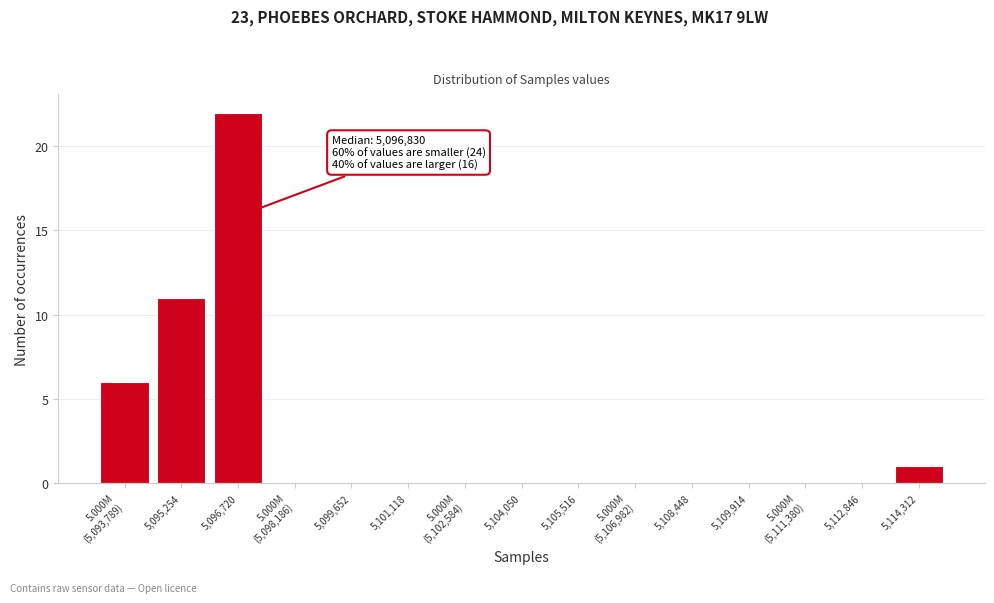

True or false: the data shows 11 at 5,095,254.

True